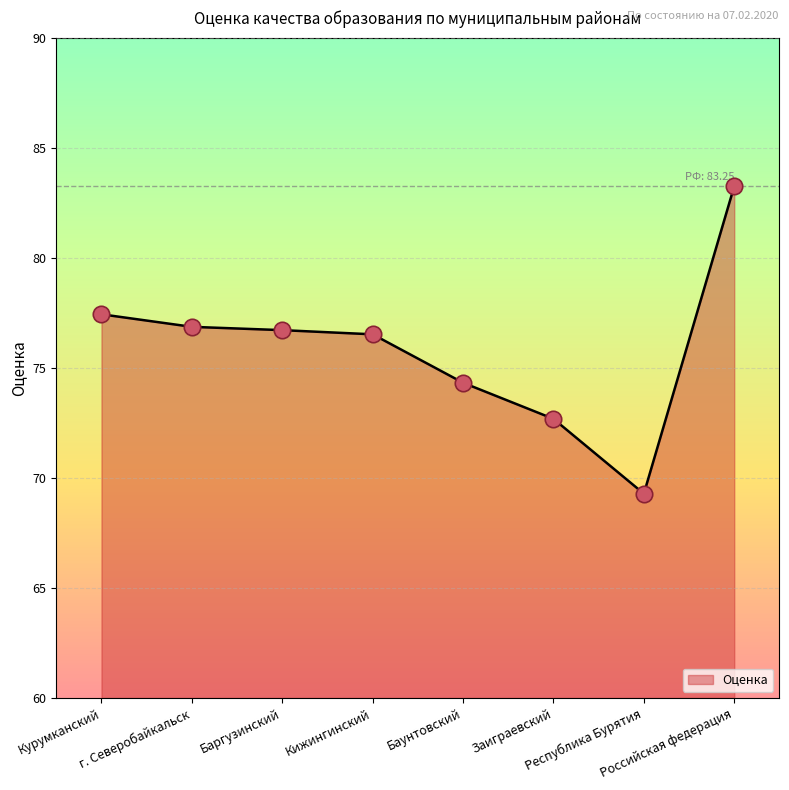

What is the change in value from Курумканский to Баргузинский?

-0.7